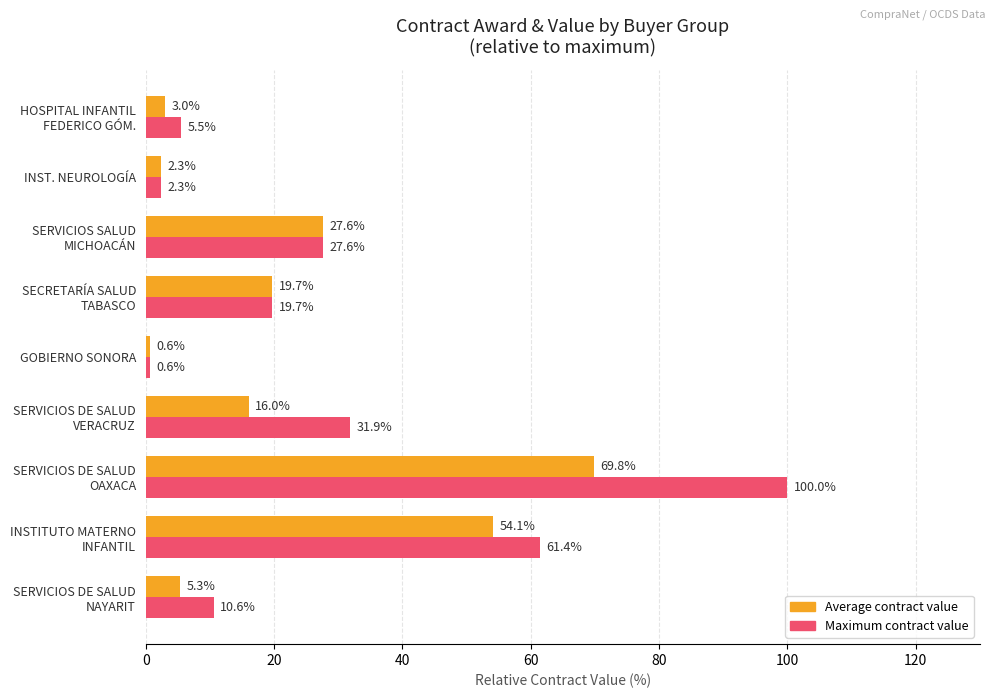

What is the difference between the maximum and minimum values in the Maximum contract value series?

99.4